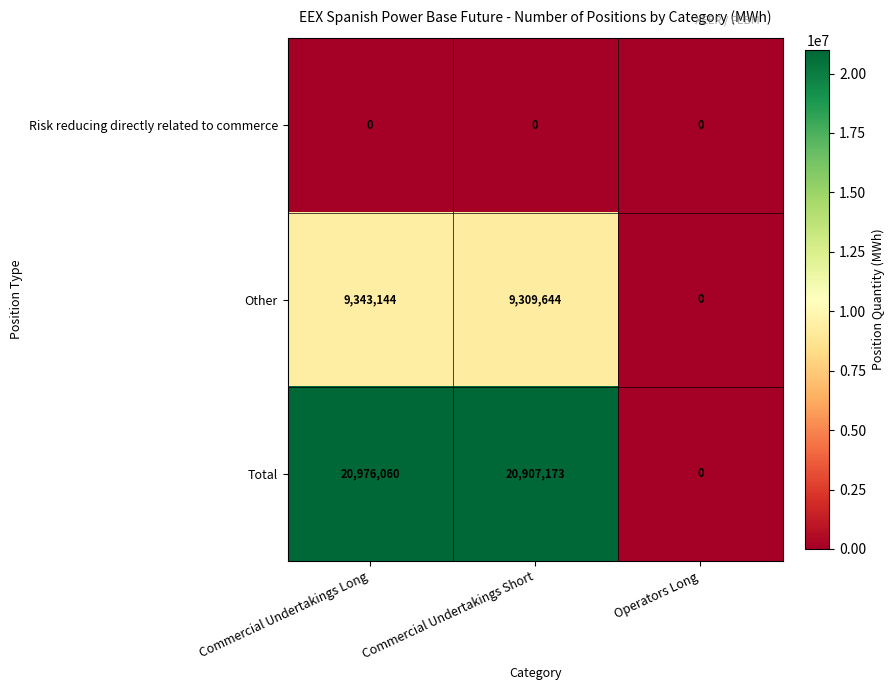

At which label is Other closest to 4671572?

Commercial Undertakings Short